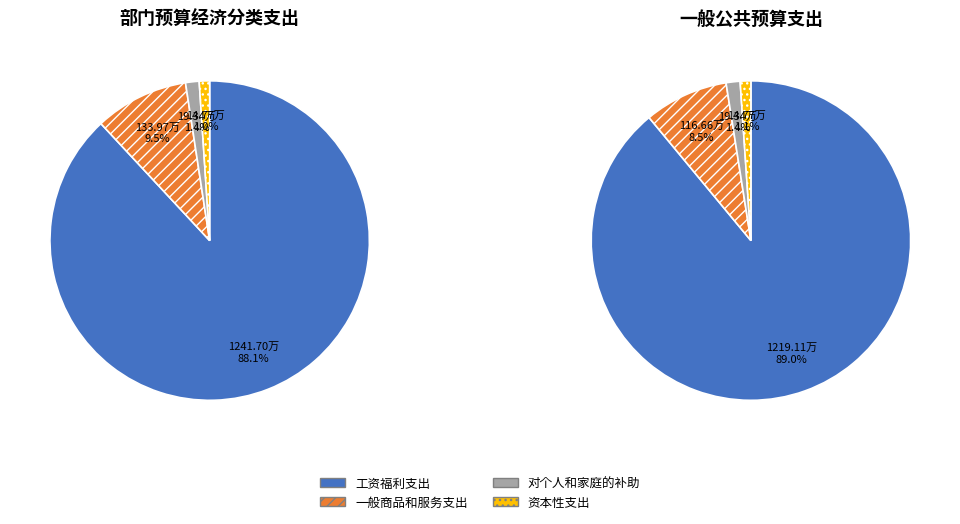

Which slice is the largest?

工资福利支出